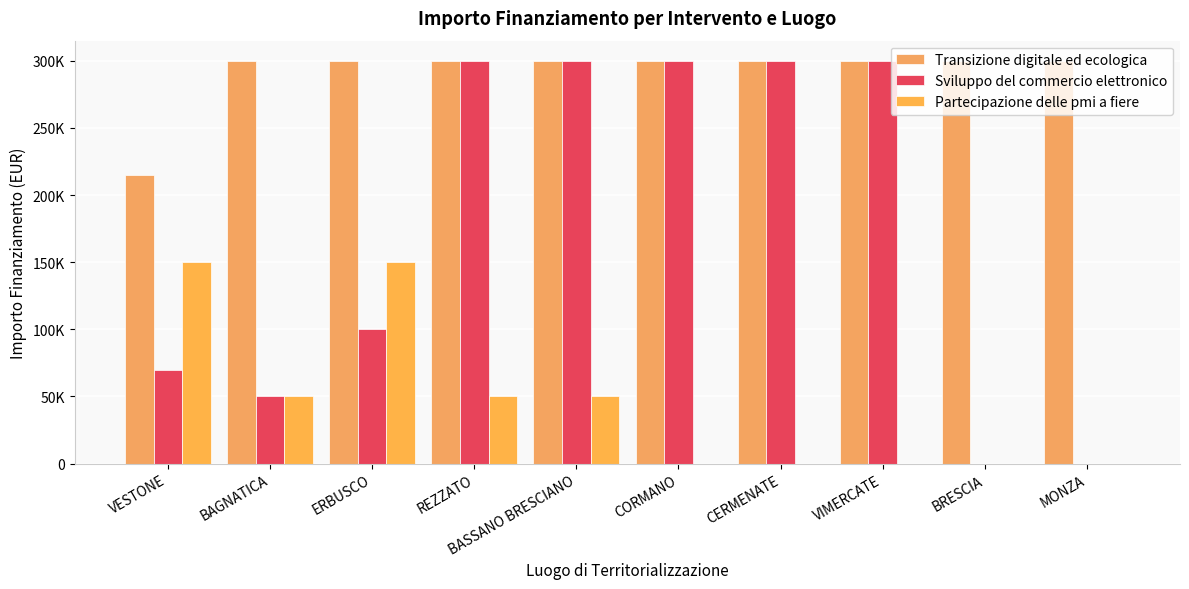

Does the chart contain stacked bars?

No